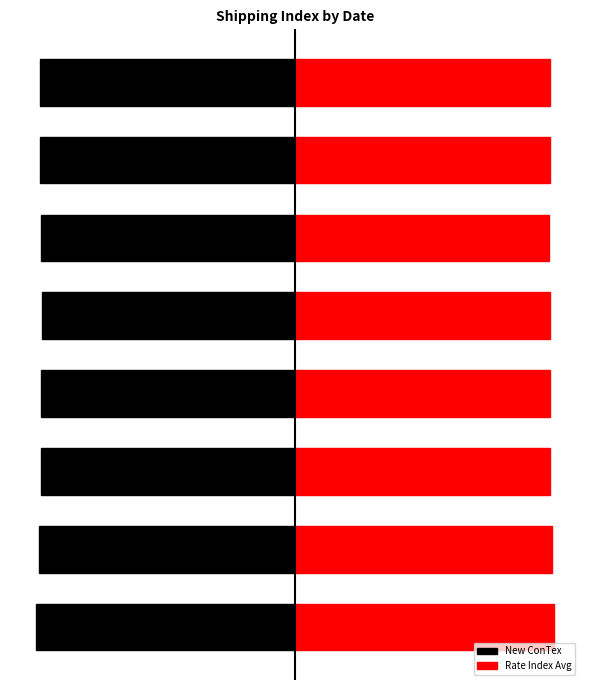

Are the bars grouped side by side (vs. stacked)?

Yes